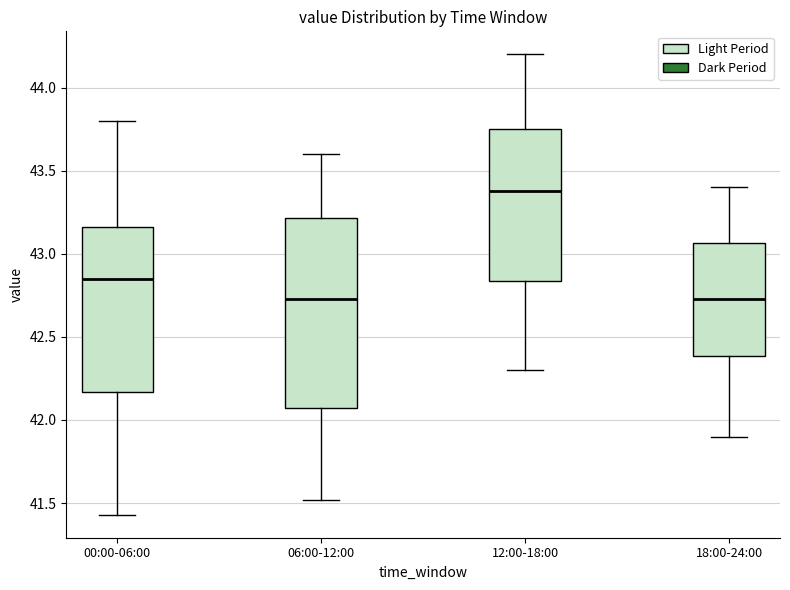

Where is the upper edge of the box for 12:00-18:00 on the y-axis? The values are not printed on the chart, so give them approximately, as read against the axis.

43.75